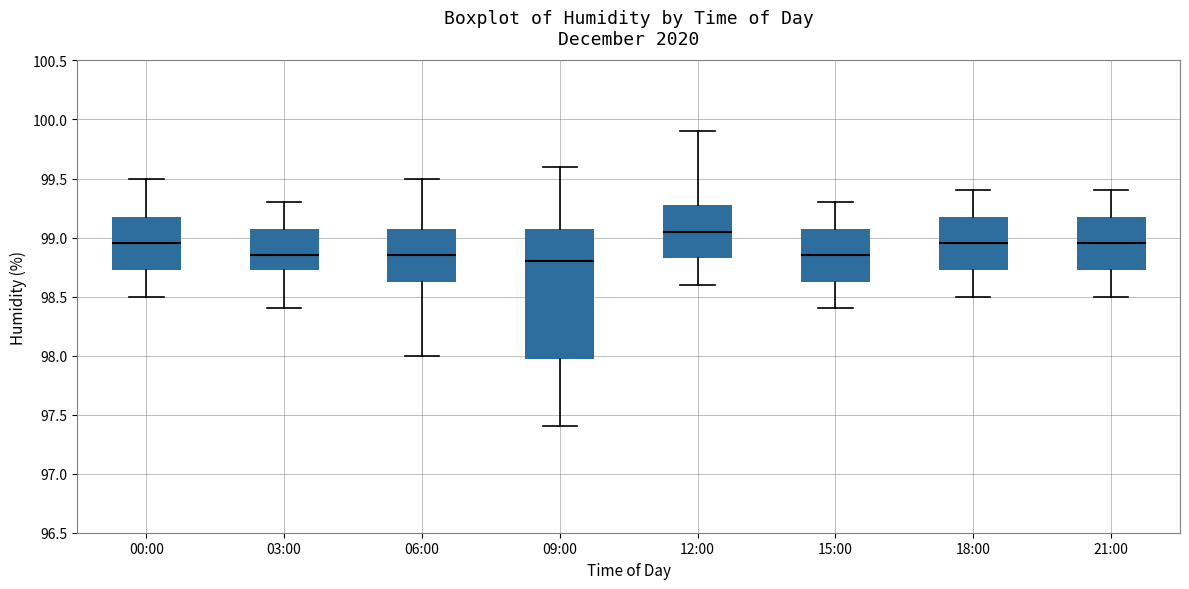

Where is the lower edge of the box for 03:00 on the y-axis? The values are not printed on the chart, so give them approximately, as read against the axis.

98.75